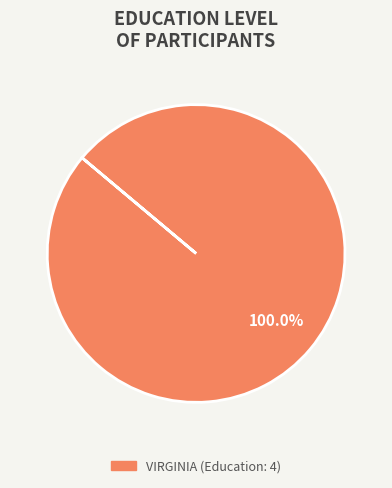

Does any single category account for the majority?

Yes